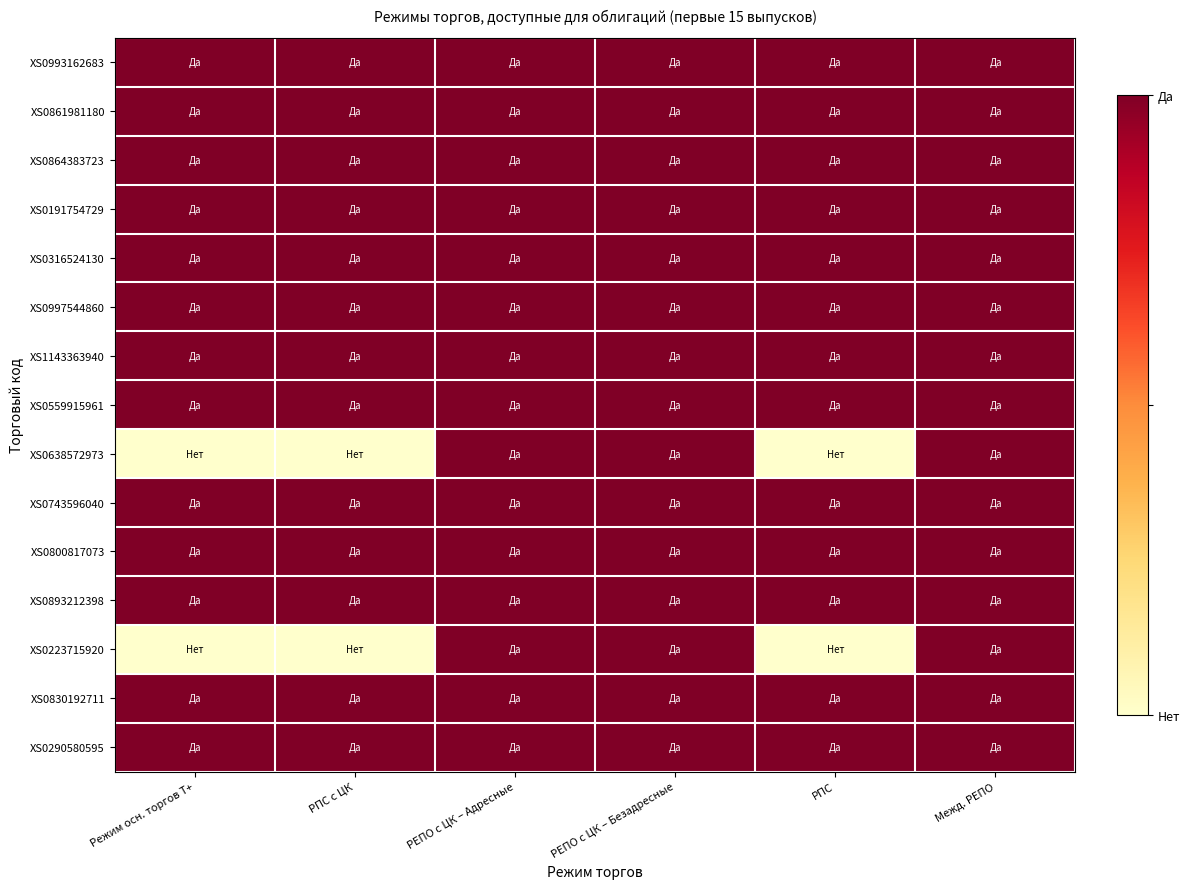

Rank the series at РПС с ЦК from lowest to highest value.

XS0638572973, XS0223715920, XS0993162683, XS0861981180, XS0864383723, XS0191754729, XS0316524130, XS0997544860, XS1143363940, XS0559915961, XS0743596040, XS0800817073, XS0893212398, XS0830192711, XS0290580595